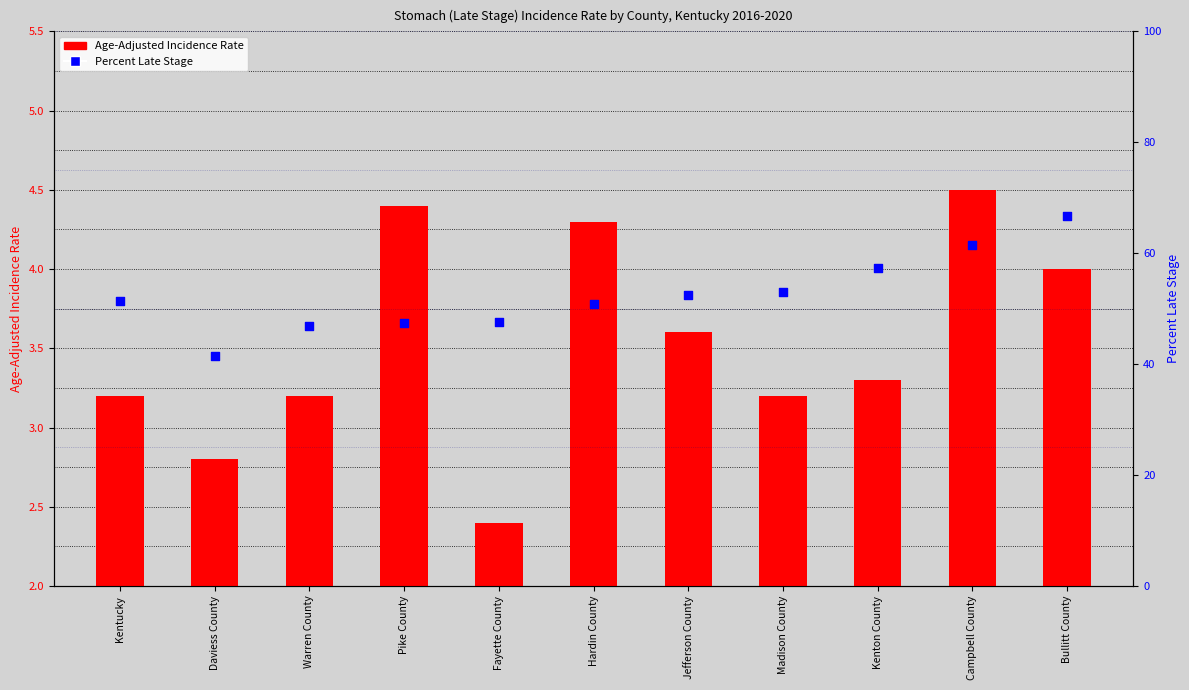

Which series reaches the maximum Y coordinate?

Percent Late Stage